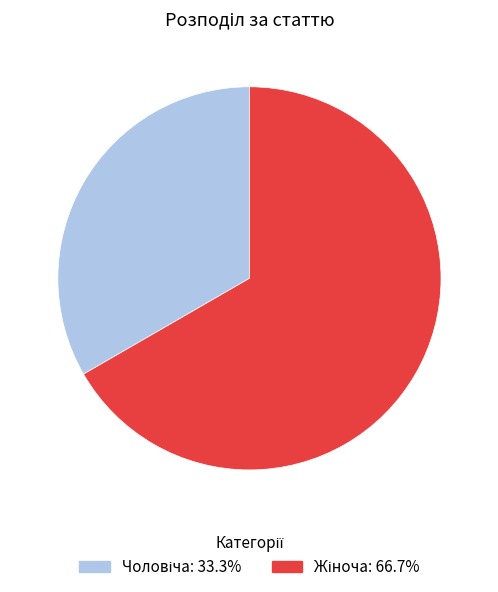

Is there any slice that represents more than half of the pie?

Yes